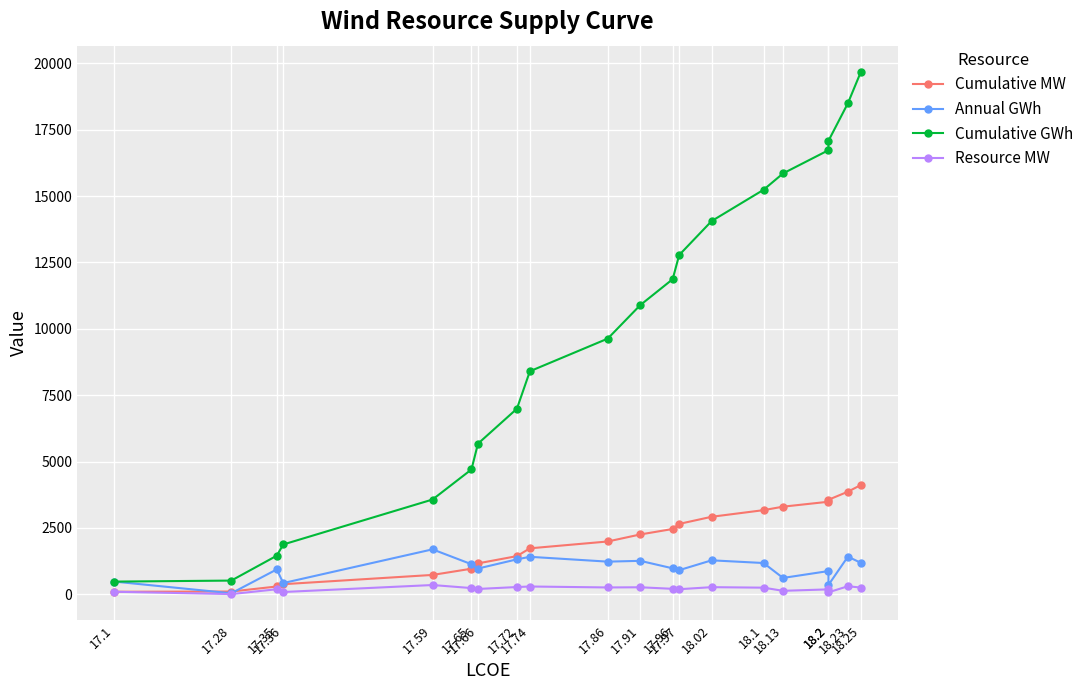

Reading right to left, extract all data points from this chart.

Cumulative MW: 4118.1	3864.9	3561.3	3486.3	3300.8	3169.7	2920.0	2651.4	2459.9	2253.9	1989.3	1731.6	1438.0	1164.8	963.9	729.6	380.3	294.2	103.6	95.8
Annual GWh: 1183.0	1419.4	352.1	875.0	616.2	1178.1	1279.7	909.1	977.9	1260.3	1230.1	1412.1	1316.3	970.6	1133.0	1693.1	423.1	937.0	38.4	478.2
Cumulative GWh: 19682.7	18499.7	17080.3	16728.2	15853.2	15237.0	14058.9	12779.2	11870.1	10892.2	9631.9	8401.8	6989.7	5673.4	4702.8	3569.8	1876.7	1453.5	516.5	478.2
Resource MW: 253.2	303.5	75.0	185.6	131.1	249.8	268.6	191.5	206.0	264.6	257.7	293.7	273.1	201.0	234.3	349.3	86.1	190.6	7.8	95.8